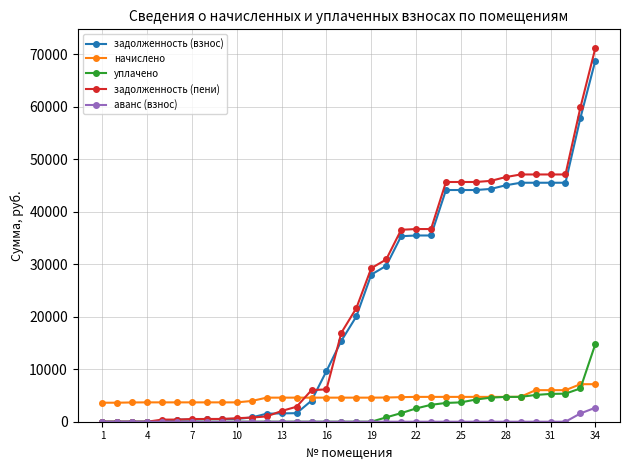

What is the greatest value displayed?

71186.2